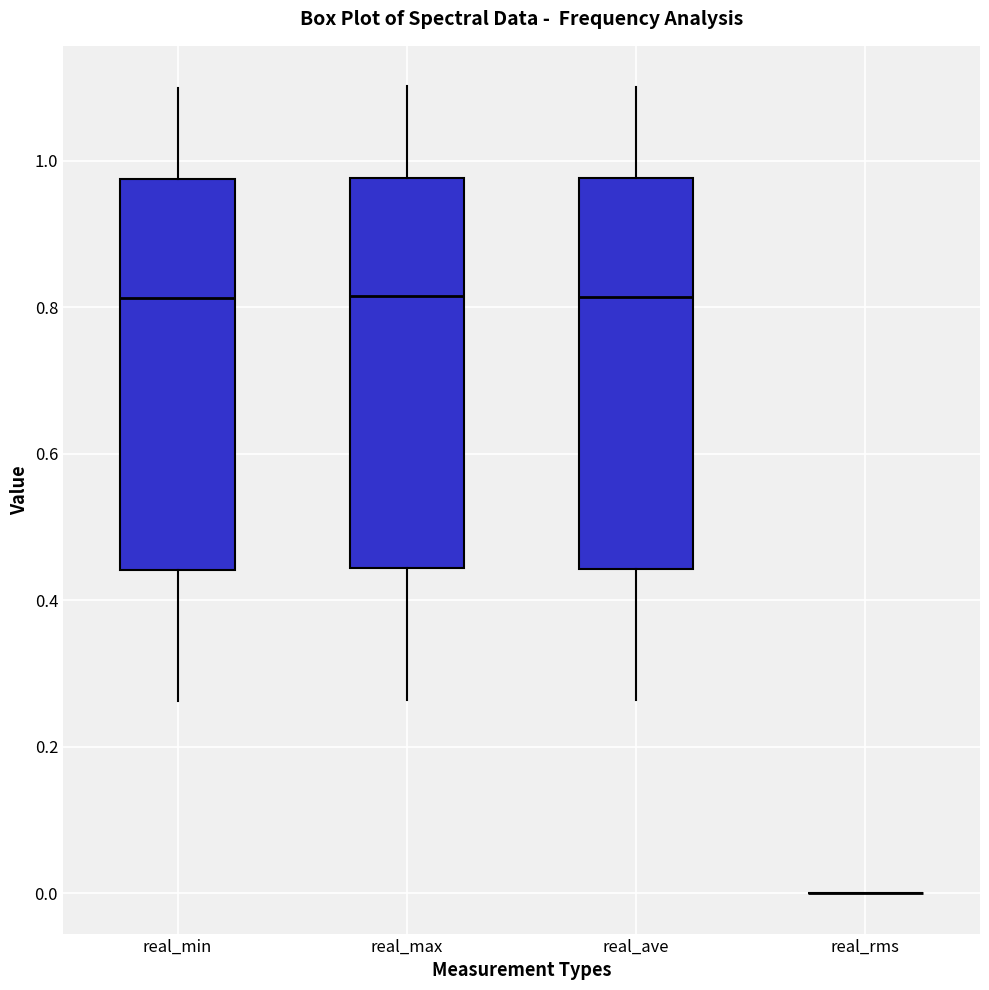

Where does the lower whisker of the box for real_ave end on the y-axis? The values are not printed on the chart, so give them approximately, as read against the axis.

0.26